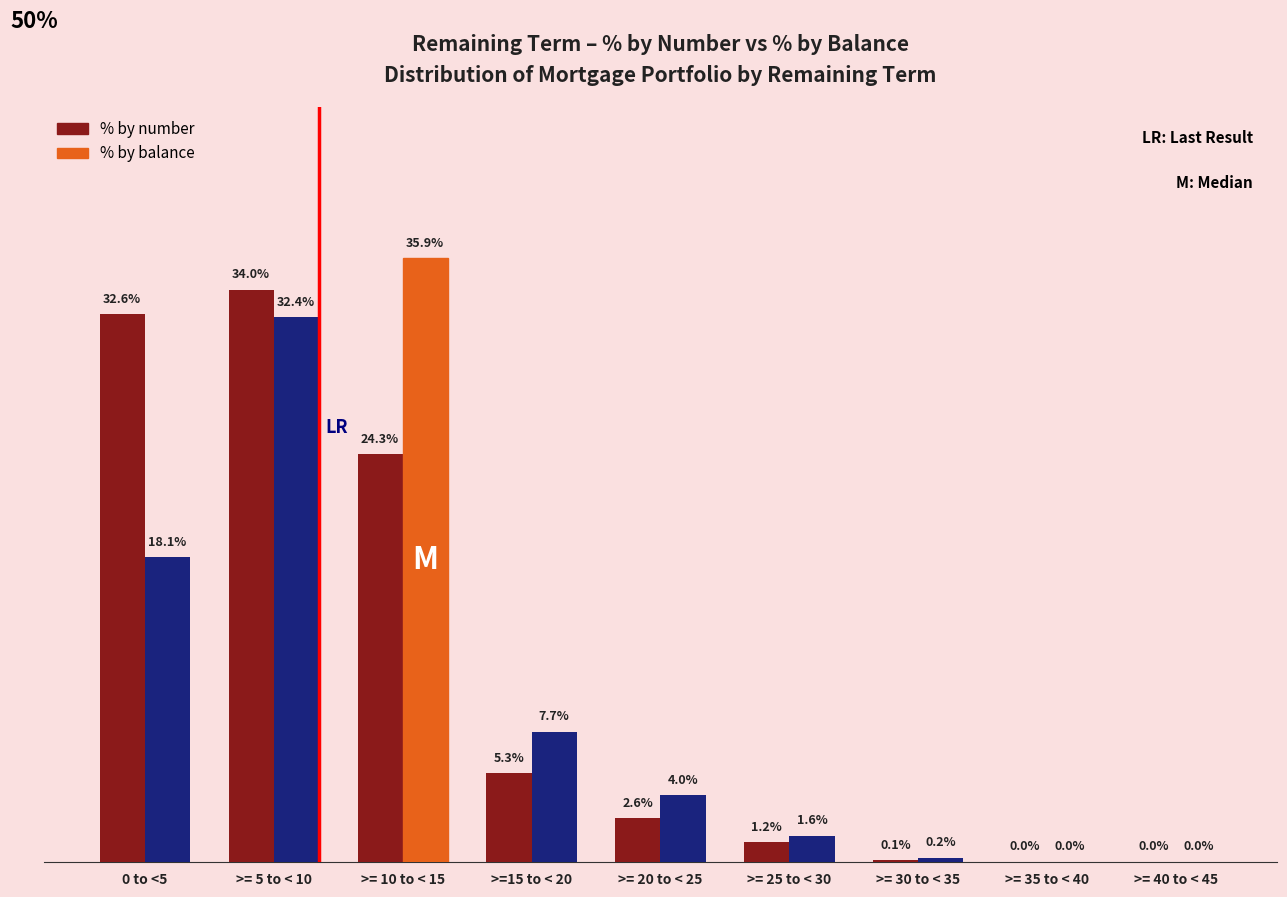

Which series has the widest spread of values?

% by balance